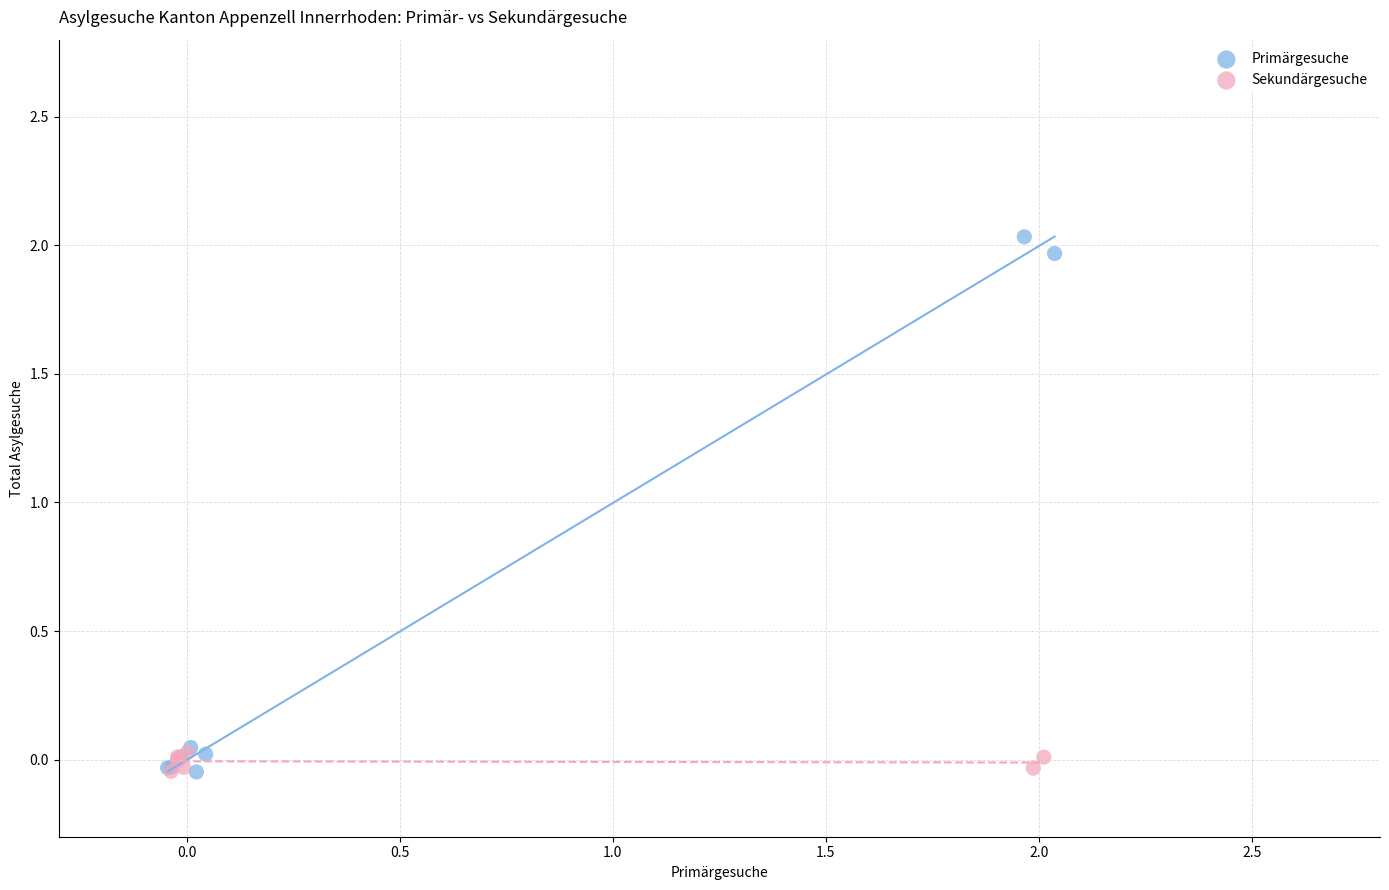

What are all the series names shown in the legend?

Primärgesuche, Sekundärgesuche